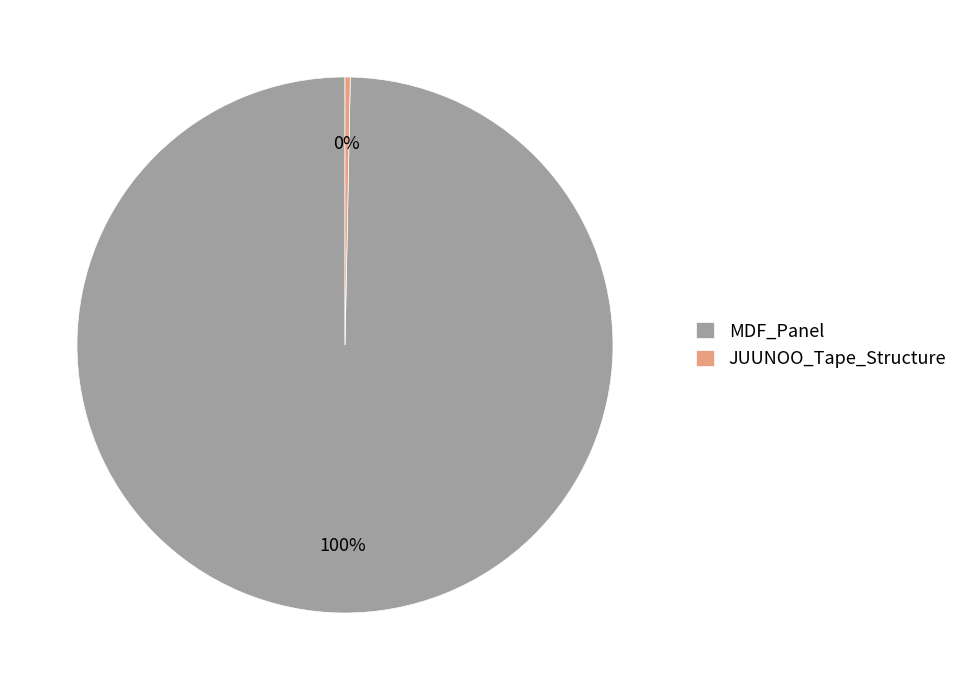

Is it true that JUUNOO_Tape_Structure is 0% of the pie?

True